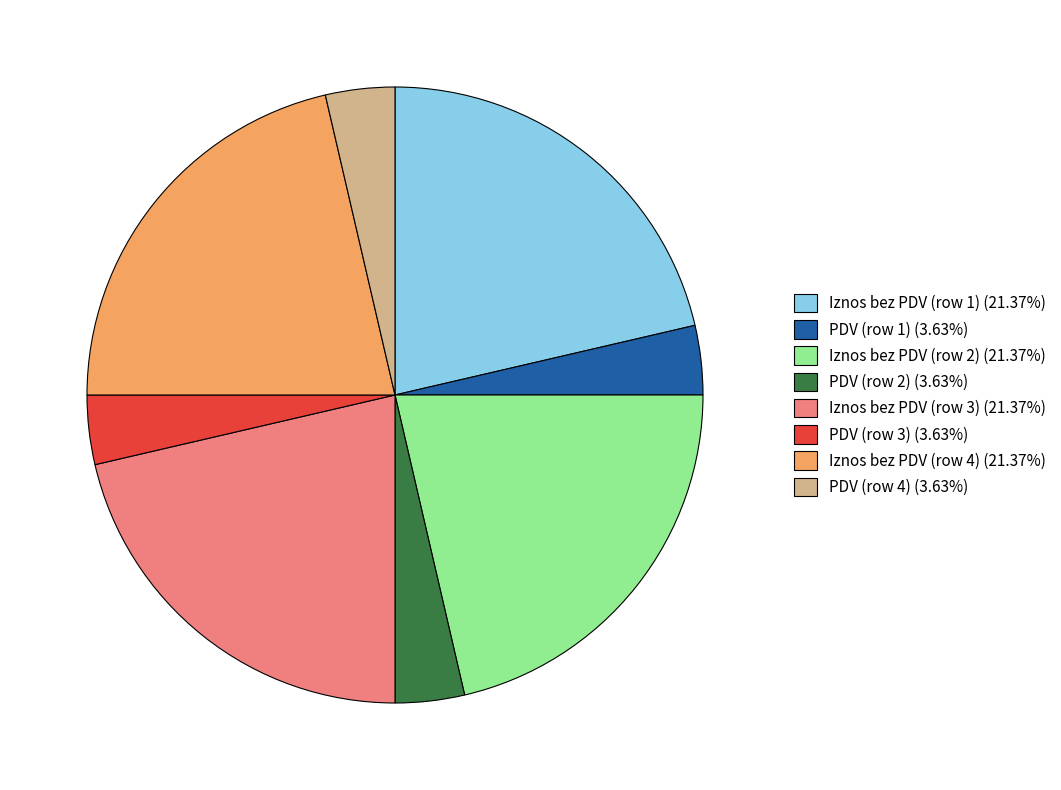

How many segments does this pie chart have?

8